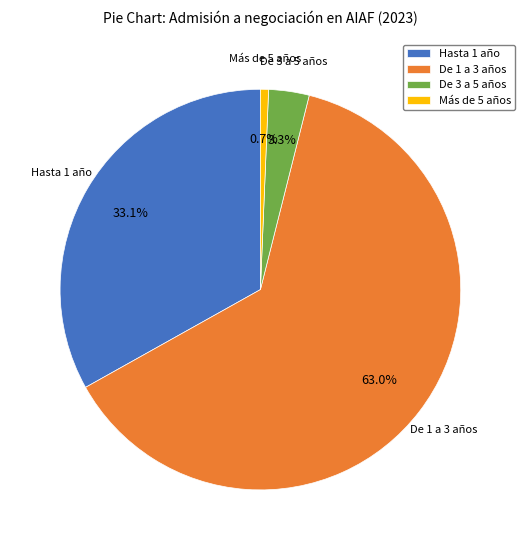

To the nearest percent, what is the combined percentage of De 3 a 5 años and Hasta 1 año?

36%